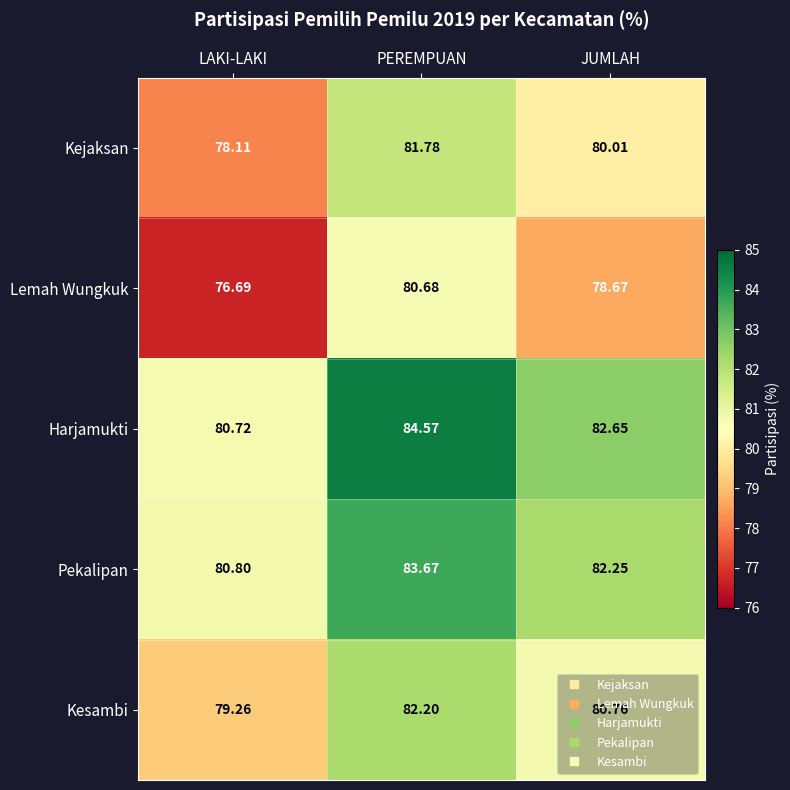

At how many categories does at least one series exceed 77?

3